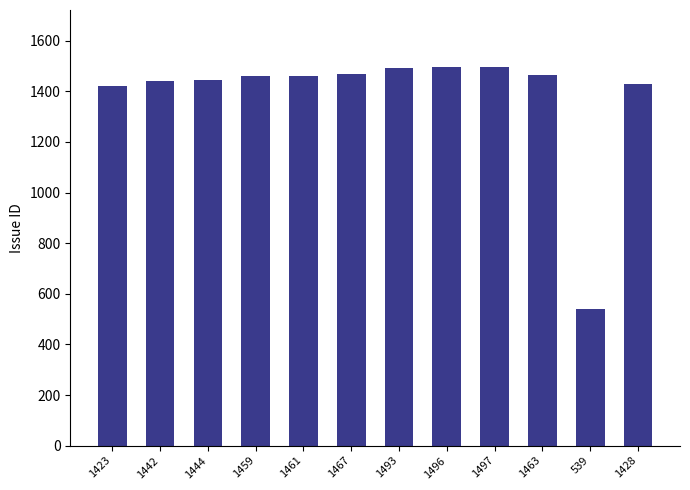

What is the change in value from 1444 to 1497?

+53